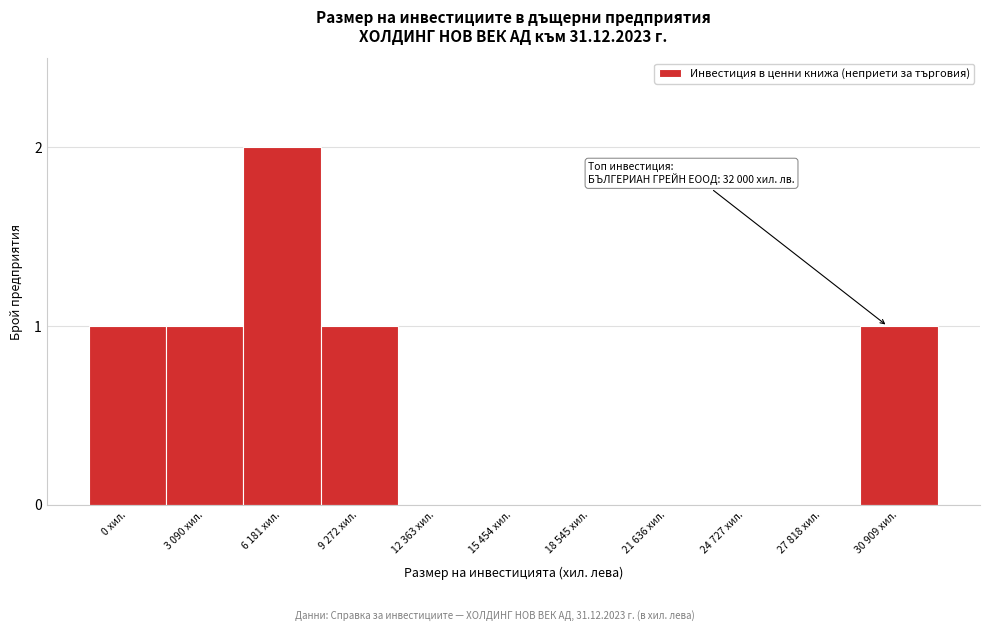

Reading left to right, extract all data points from this chart.

0 хил.=1	3 090 хил.=1	6 181 хил.=2	9 272 хил.=1	12 363 хил.=0	15 454 хил.=0	18 545 хил.=0	21 636 хил.=0	24 727 хил.=0	27 818 хил.=0	30 909 хил.=1